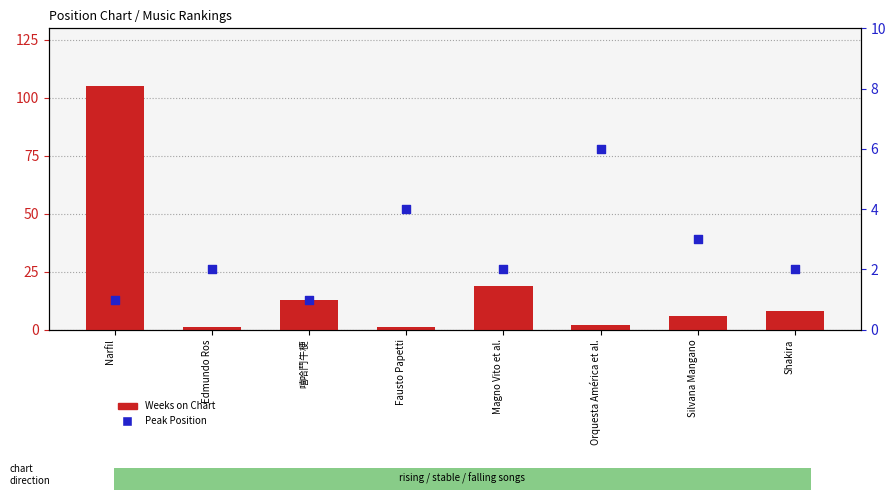

At which category is the sum across all series the highest?

Narfil